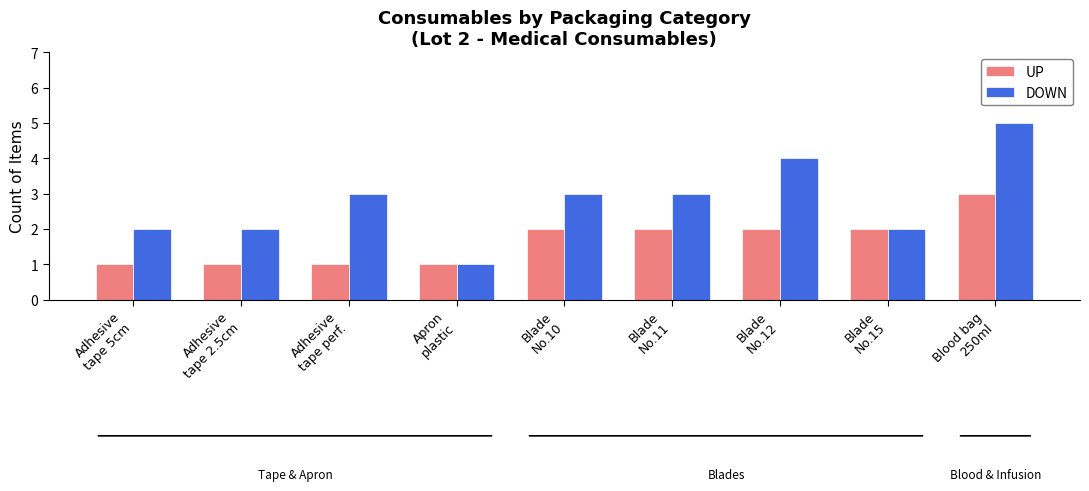

How many bars are there in each group?

2